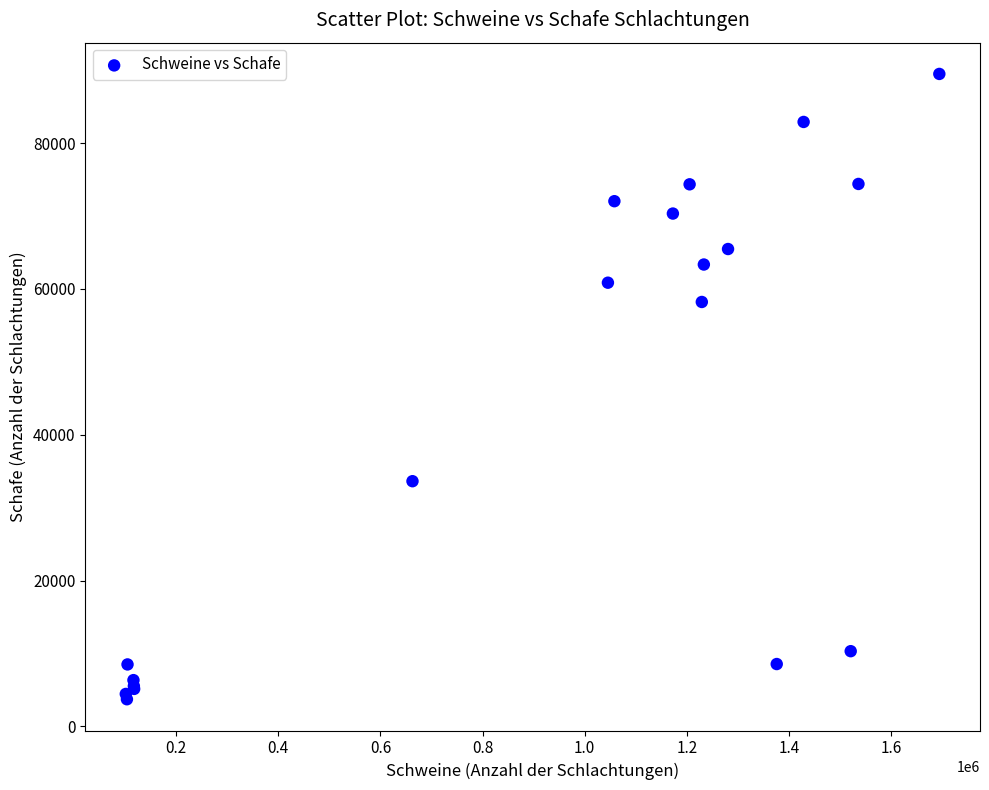

What Y value in the scatter plot is closest to 46599?

58205